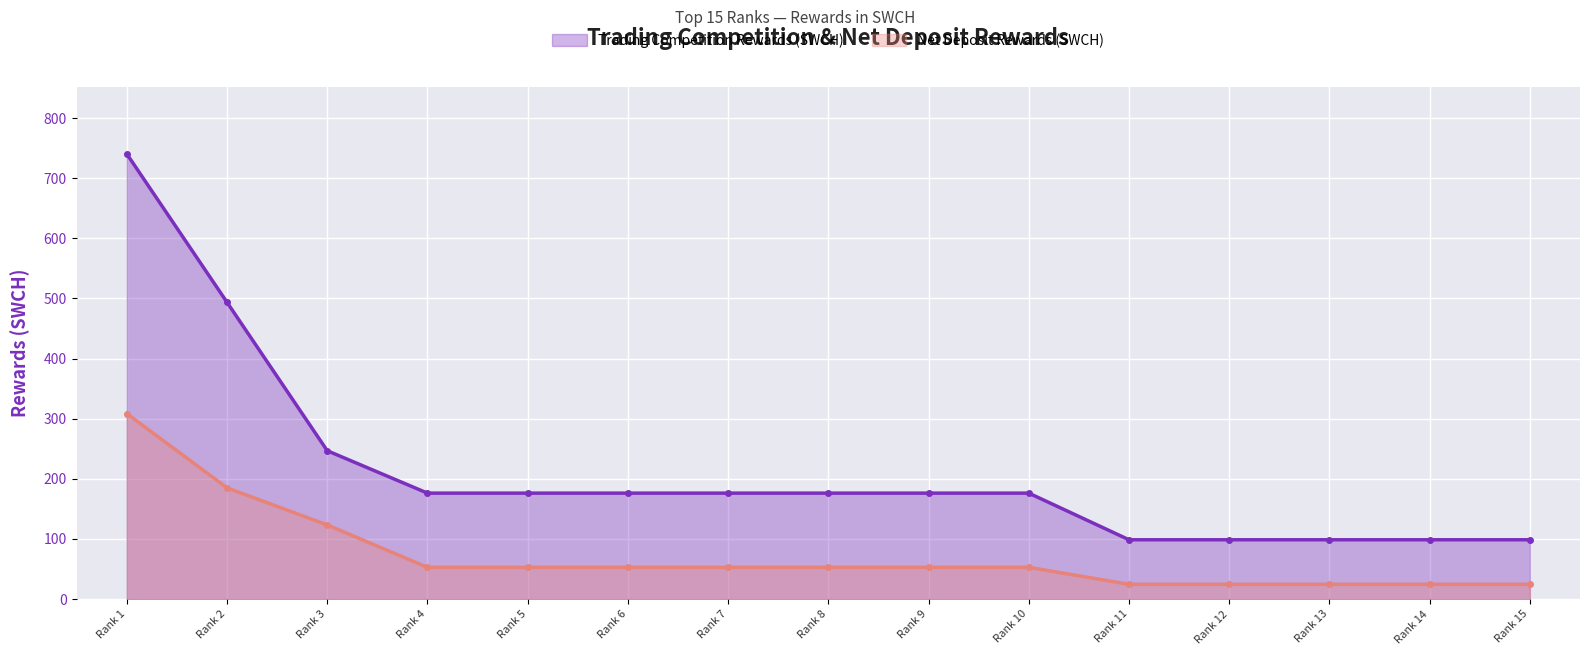

Rank the series at Rank 4 from lowest to highest value.

Net Deposit Rewards (SWCH), Trading Competition Rewards (SWCH)